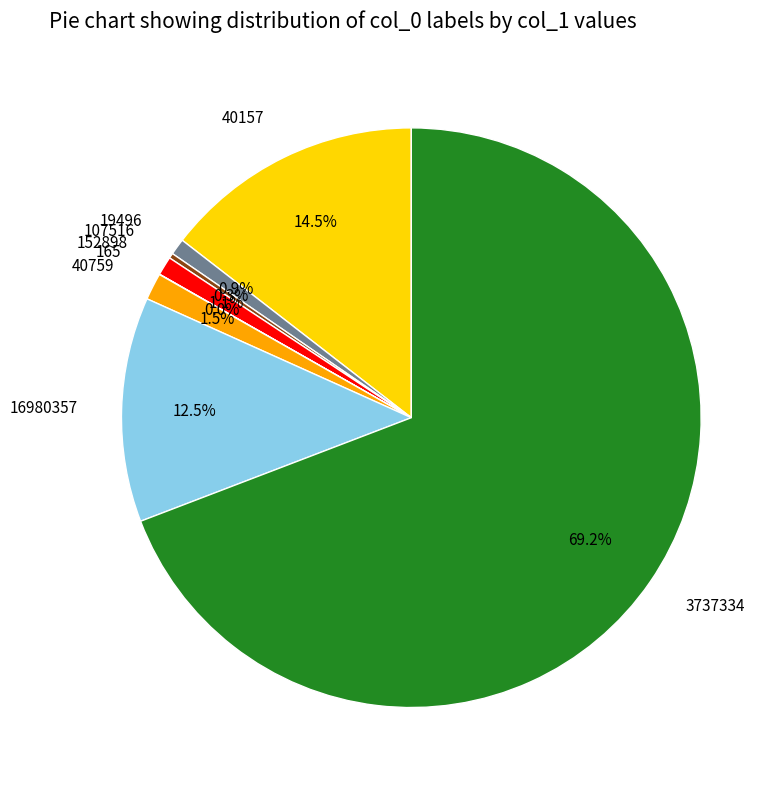

Does 19496 represent more than half of the total?

No